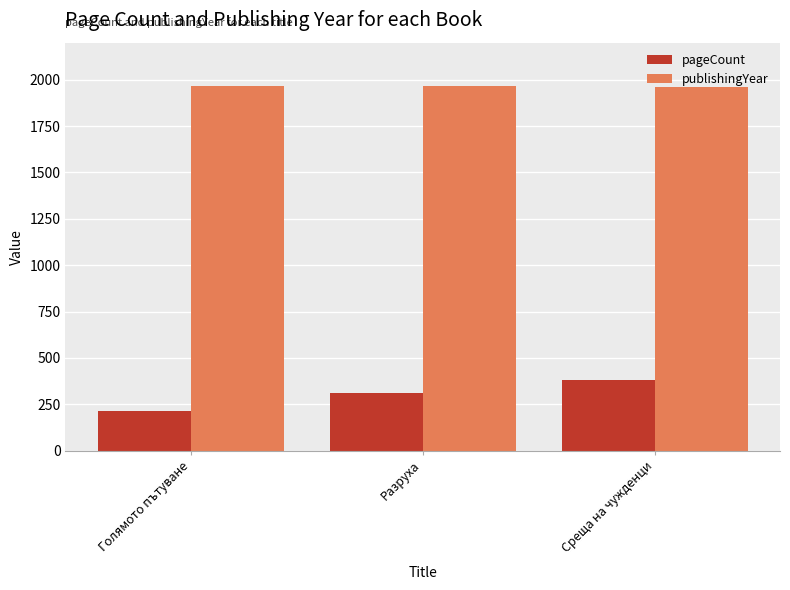

What is the difference between the pageCount values at Среща на чужденци and Разруха?

68